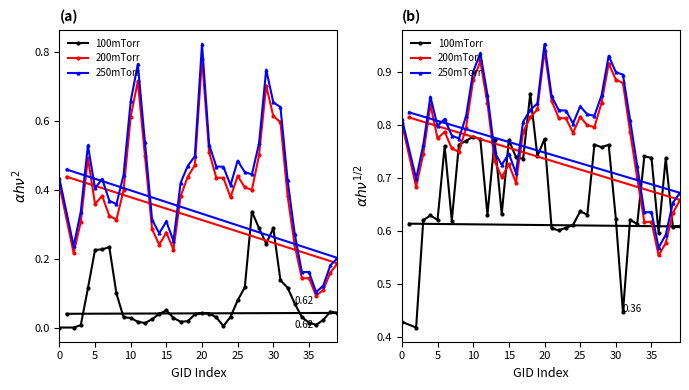

Is it true that 200mTorr equals 1.0 at 38?

False